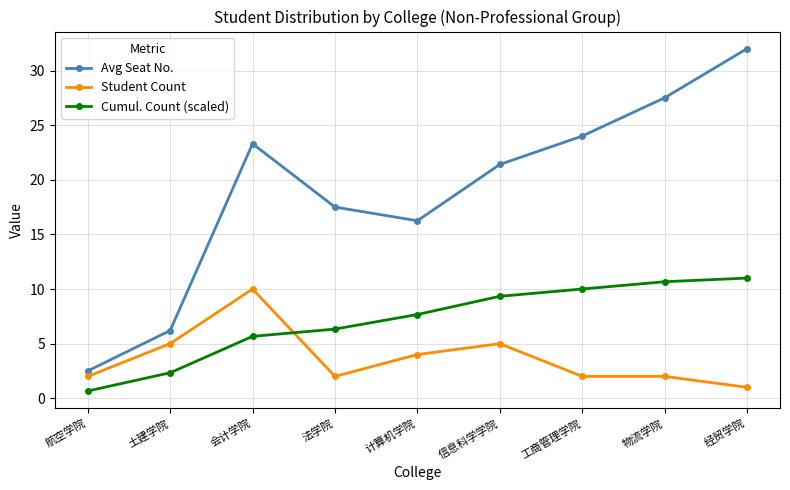

True or false: Avg Seat No. and Student Count intersect in this chart.

False